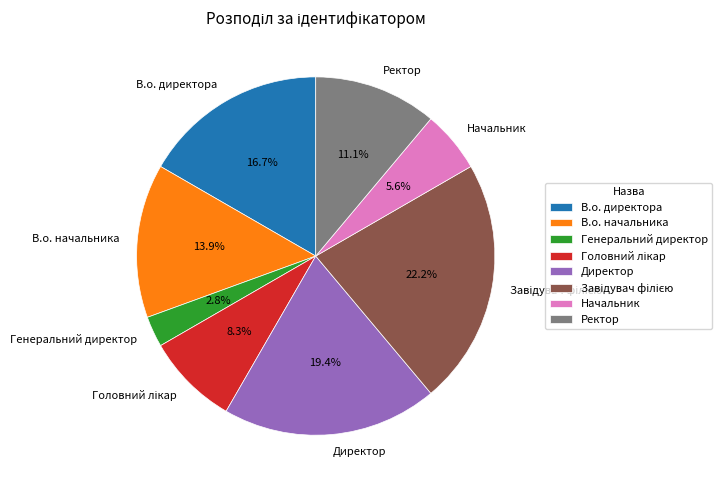

How much of the chart is everything except В.о. директора?

83.3%